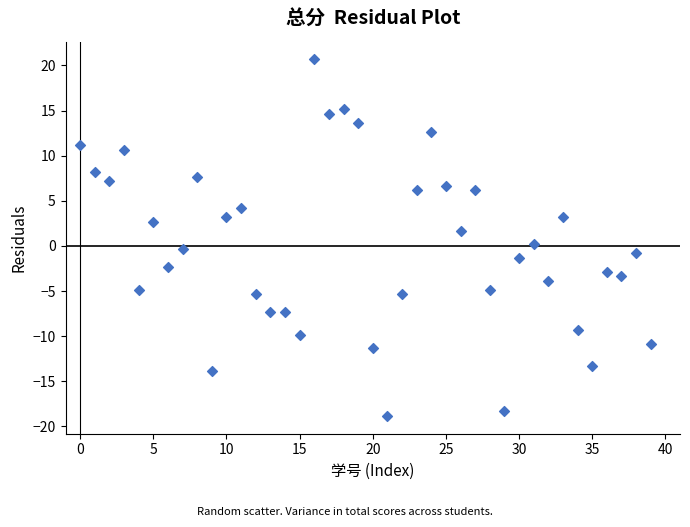

What is the range of Y values (max minus min)?

39.5